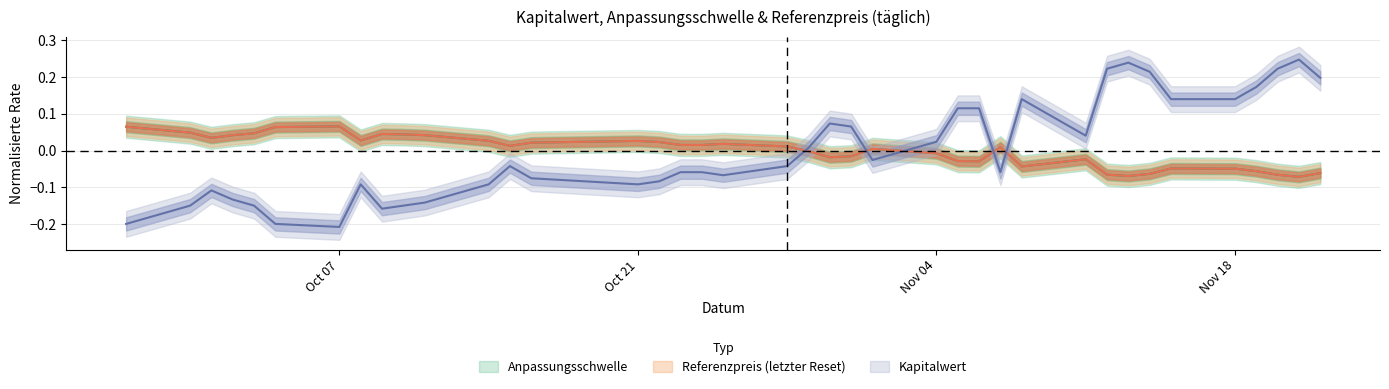

Reading left to right, what are all the values shown in this chart?

Anpassungsschwelle: 0.1	0.0	0.0	0.0	0.0	0.1	0.1	0.0	0.0	0.0	0.0	0.0	0.0	0.0	0.0	0.0	0.0	0.0	0.0	0.0	-0.0	-0.0	-0.0	0.0	-0.0	-0.0	-0.0	0.0	-0.0	-0.0	-0.1	-0.1	-0.1	-0.0	-0.0	-0.1	-0.1	-0.1	-0.1
Referenzpreis: 0.1	0.0	0.0	0.0	0.0	0.1	0.1	0.0	0.0	0.0	0.0	0.0	0.0	0.0	0.0	0.0	0.0	0.0	0.0	0.0	-0.0	-0.0	-0.0	0.0	-0.0	-0.0	-0.0	0.0	-0.0	-0.0	-0.1	-0.1	-0.1	-0.0	-0.0	-0.1	-0.1	-0.1	-0.1
Kapitalwert: -0.2	-0.1	-0.1	-0.1	-0.1	-0.2	-0.2	-0.1	-0.2	-0.1	-0.1	-0.1	-0.0	-0.1	-0.1	-0.1	-0.1	-0.1	-0.1	-0.0	0.0	0.1	0.1	-0.0	0.0	0.1	0.1	-0.1	0.1	0.0	0.2	0.2	0.2	0.1	0.1	0.2	0.2	0.2	0.2